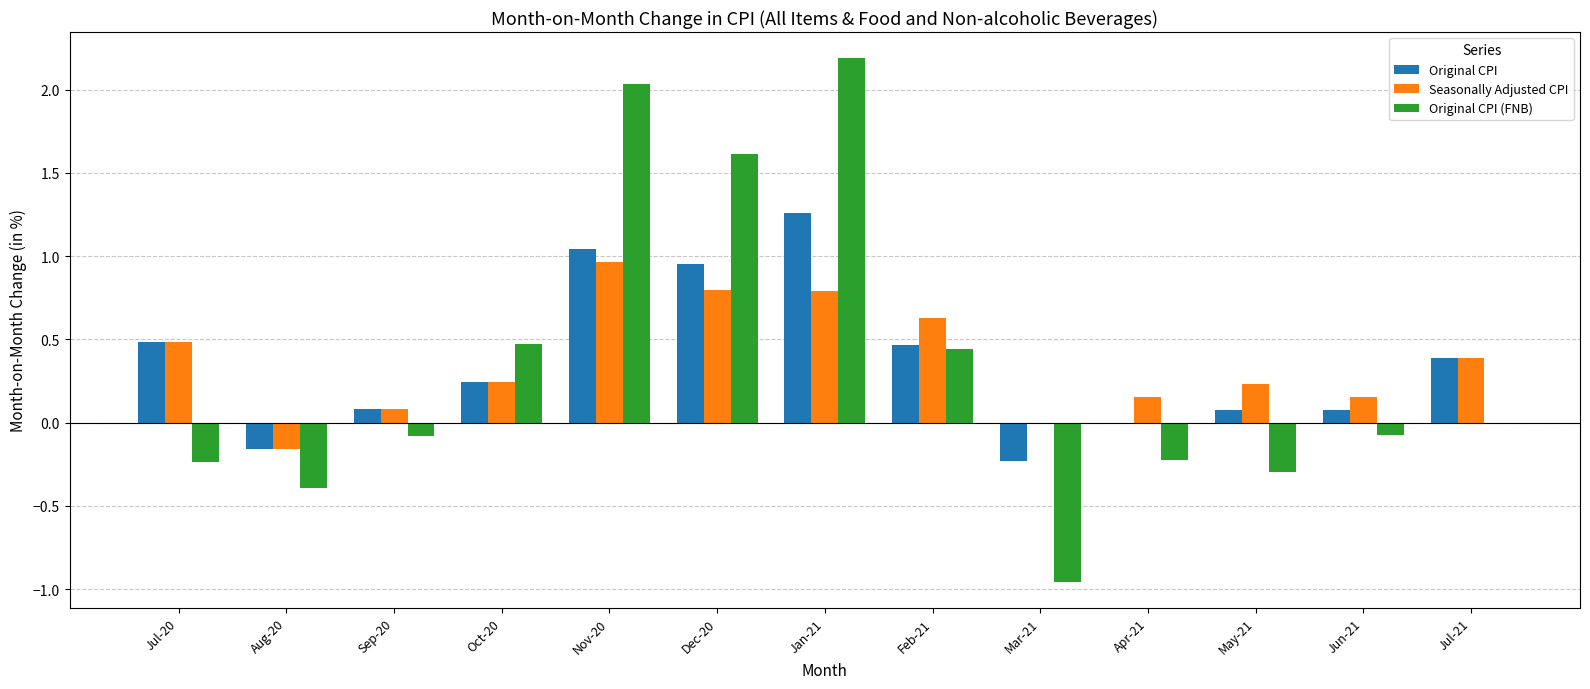

What is the greatest value displayed?

2.2